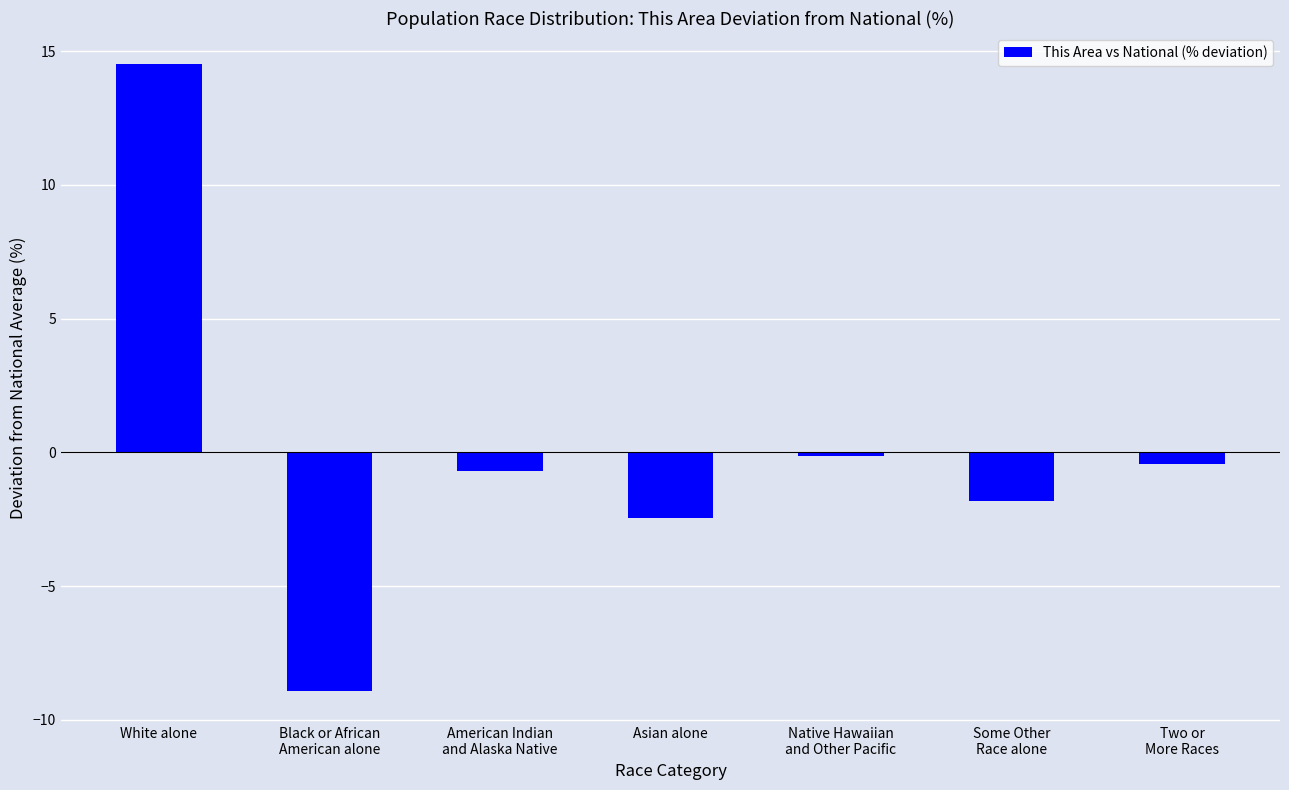

Rank the categories by value from highest to lowest.

White alone, Native Hawaiian
and Other Pacific, Two or
More Races, American Indian
and Alaska Native, Some Other
Race alone, Asian alone, Black or African
American alone